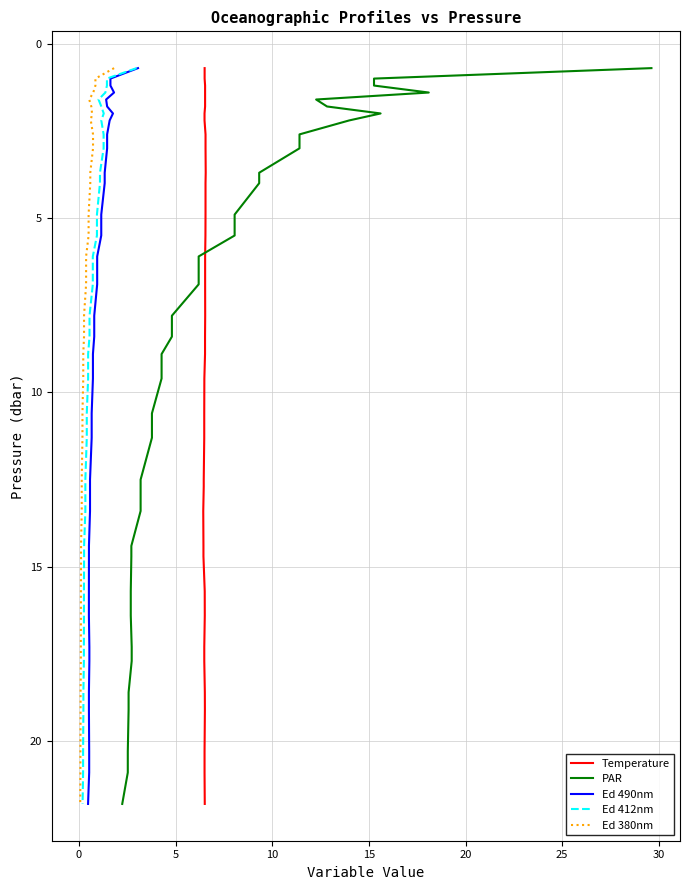

What is the value of the Ed 412nm point at the 5th from the left?

1.6